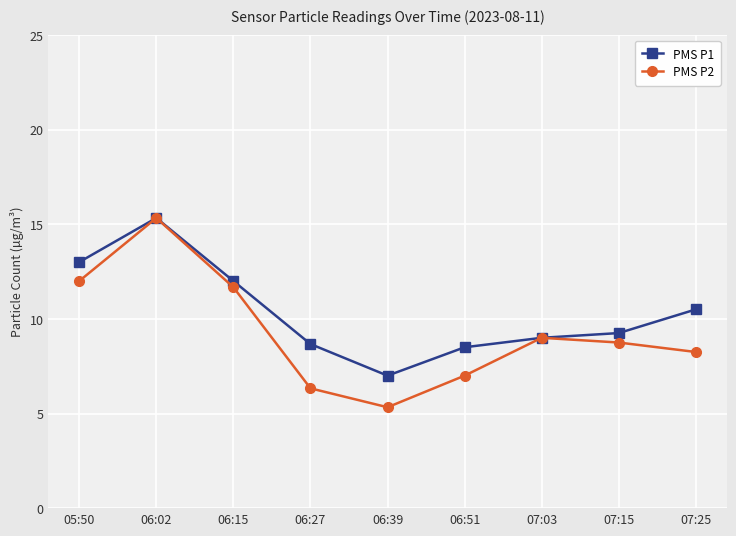

Which series has the largest total across all categories?

PMS P1